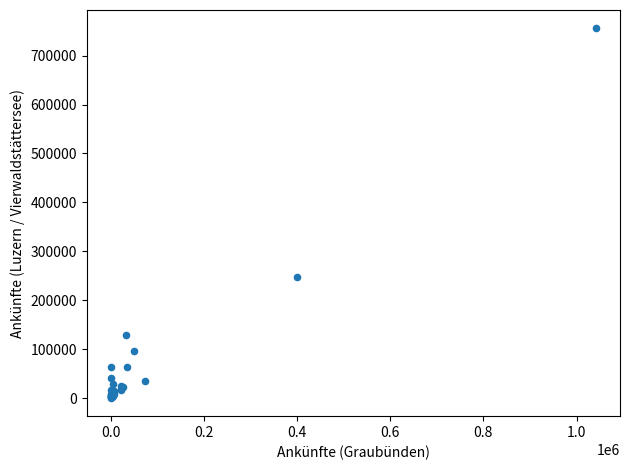

What Y value in the scatter plot is closest to 378159?

247638